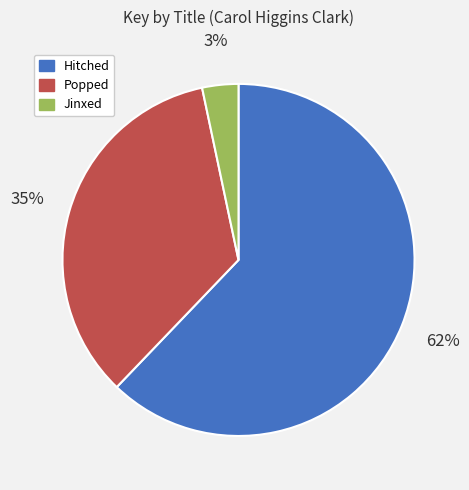

Which has a higher value, Popped or Jinxed?

Popped